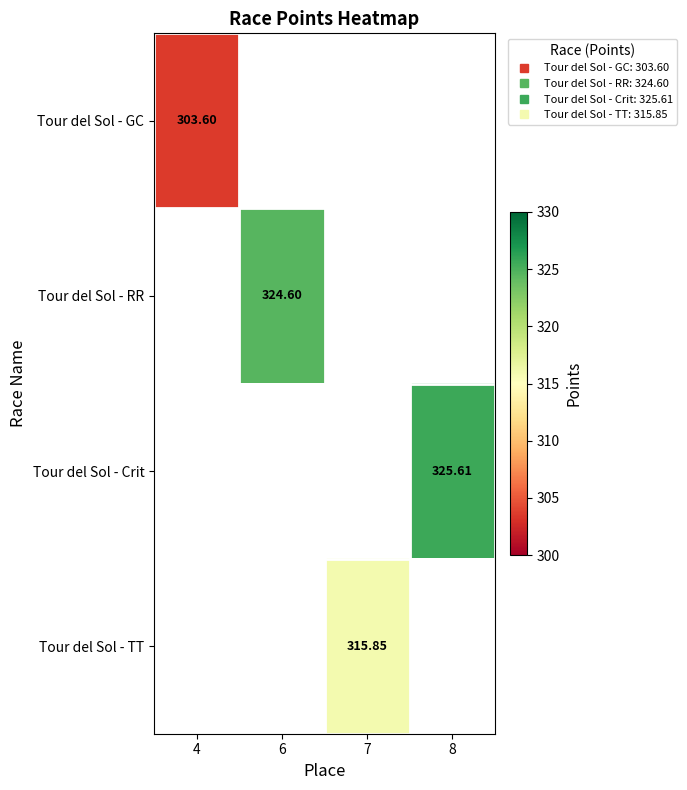

List the labels in order of Tour del Sol - Crit value, smallest first.

4, 6, 7, 8